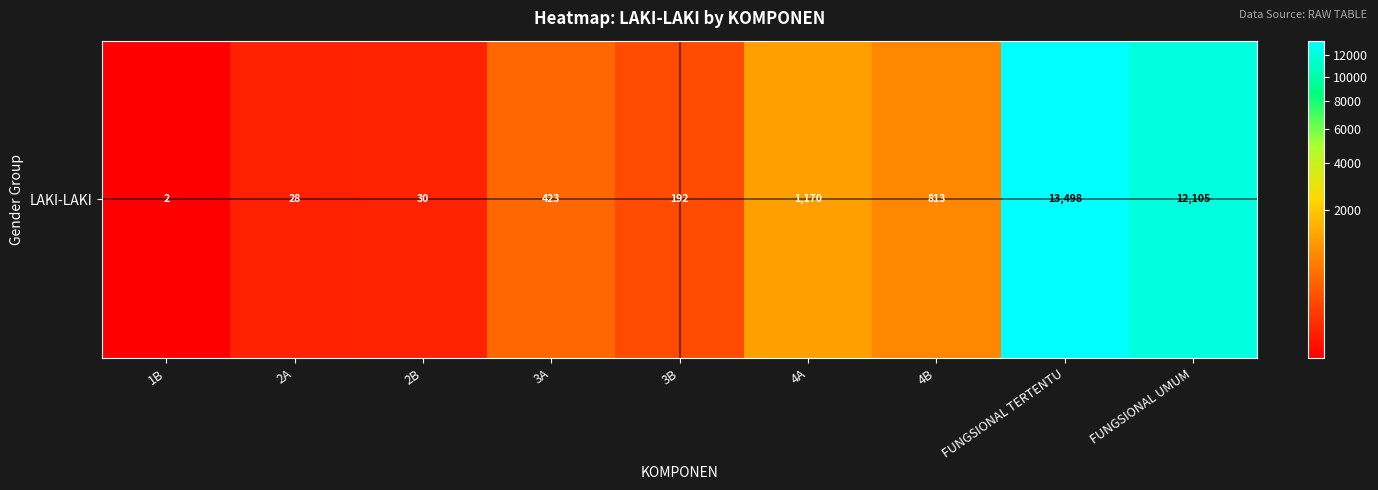

What is the difference between the maximum and minimum values?

13496